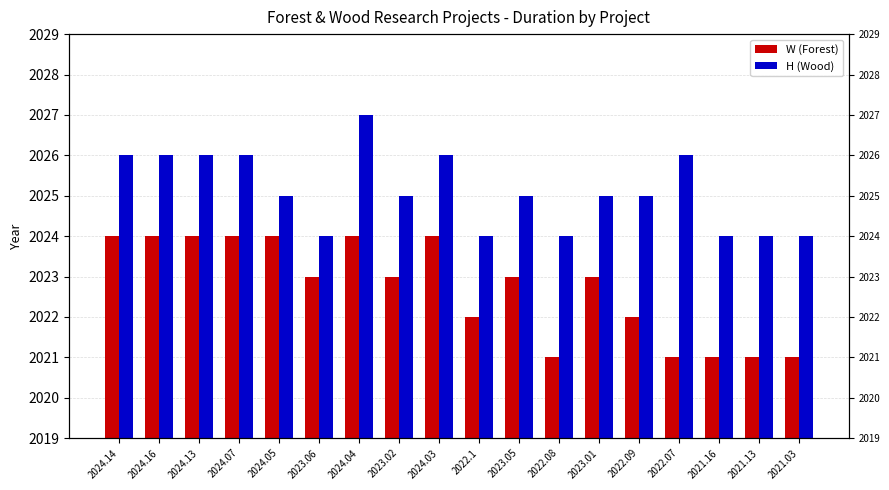

How many bars are there in each group?

2